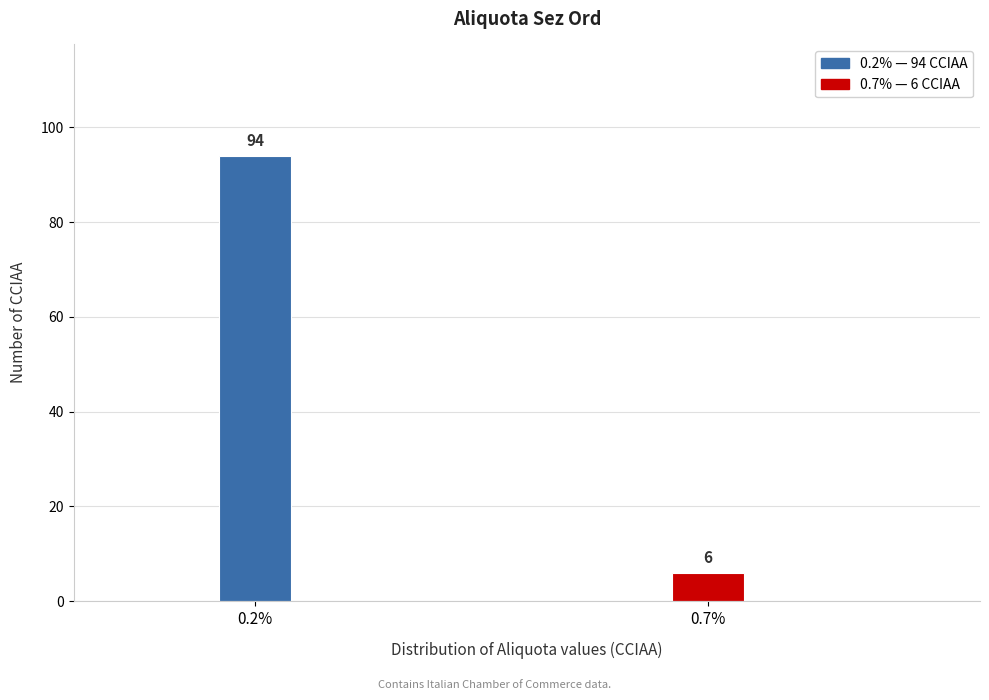

Reading left to right, transcribe all the data shown in this chart.

0.2%=94	0.7%=6